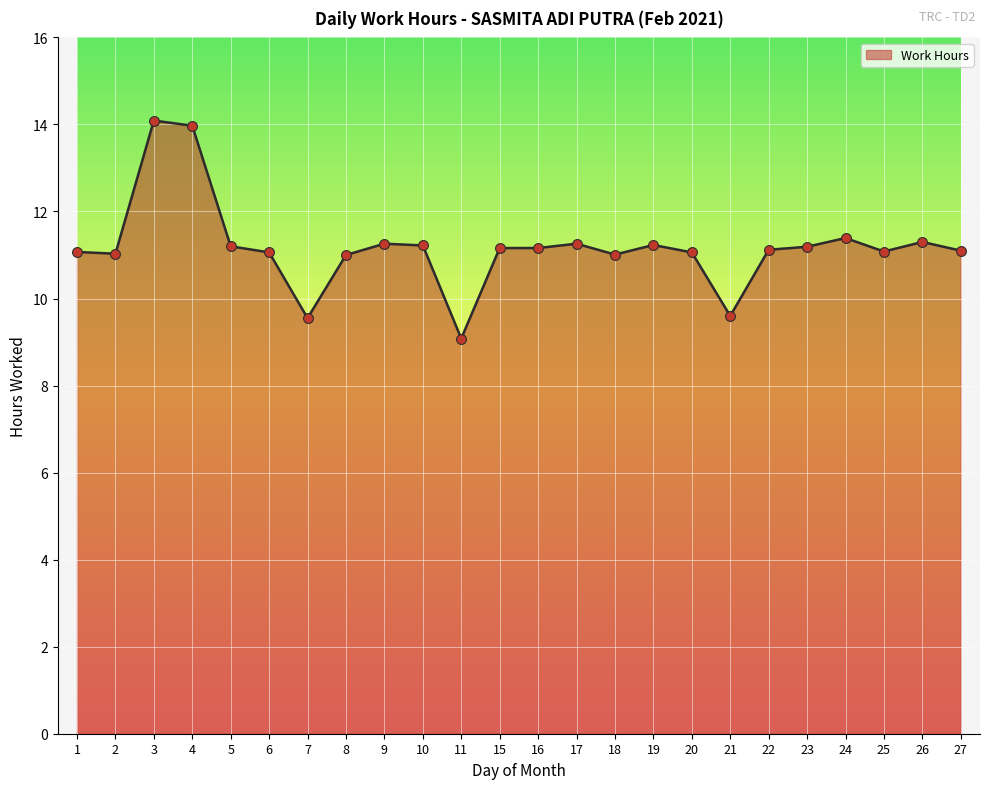

What is the ratio of the value at 5 to the value at 22?

1.0